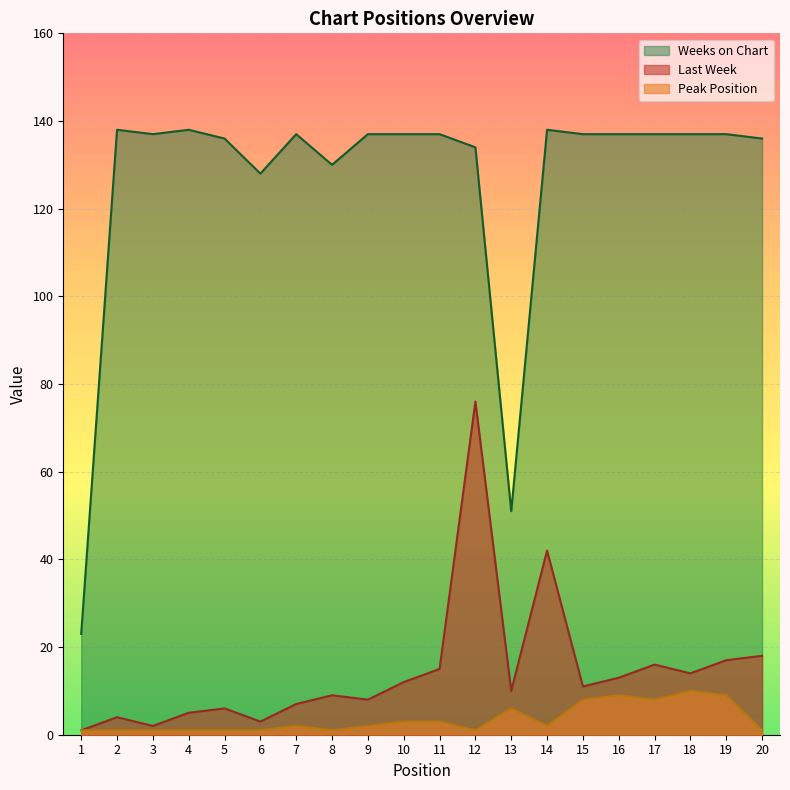

At which category does Weeks on Chart reach its first local peak?

2